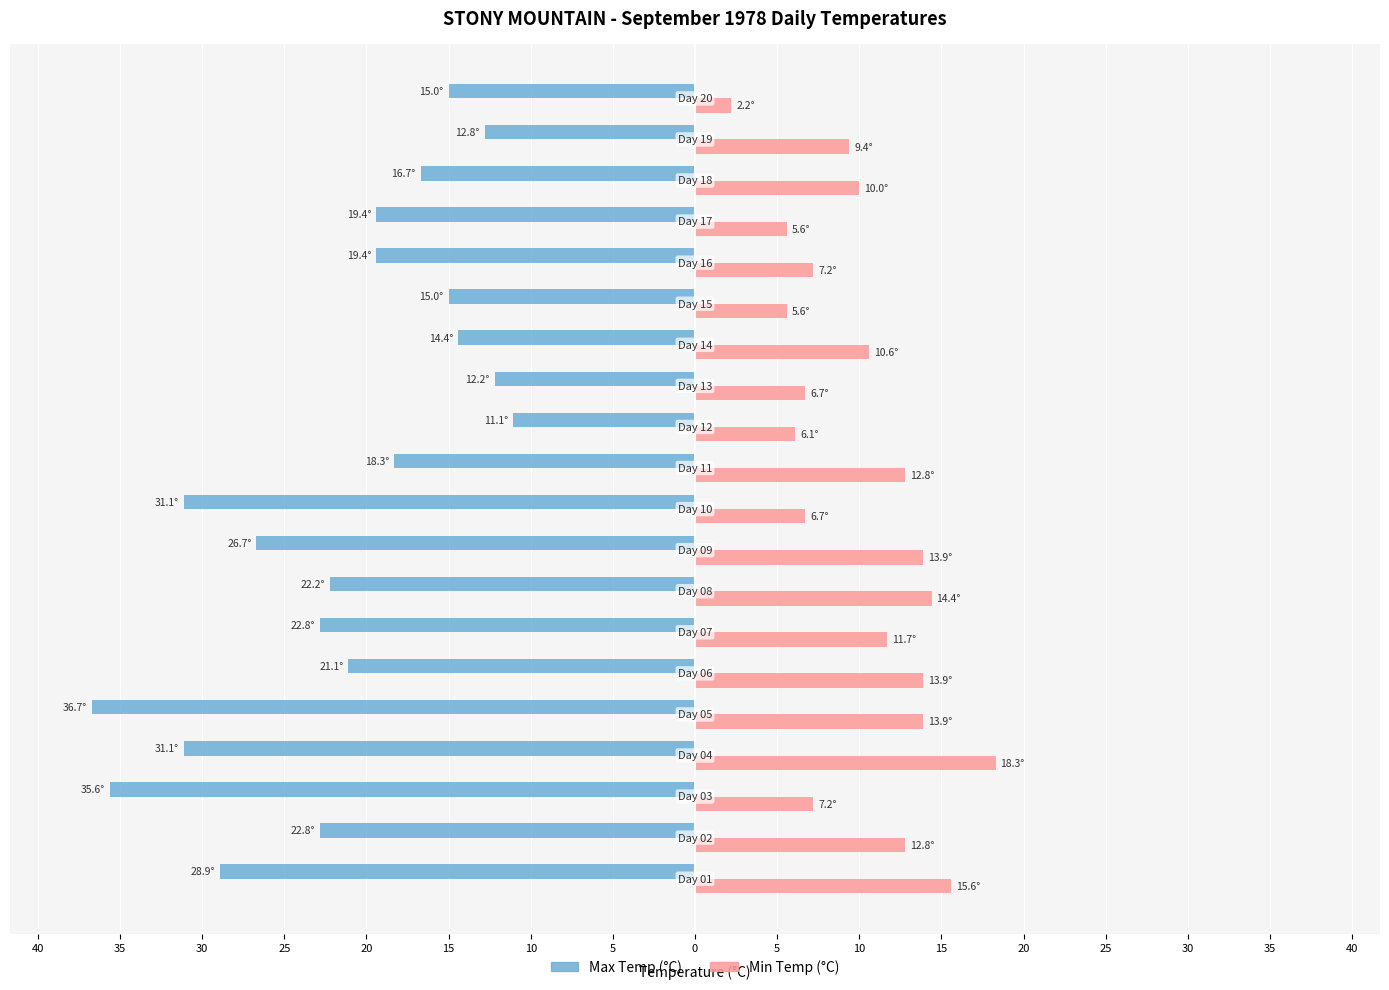

The Min Temp (C) series shows 27.5 at 40. True or false?

False